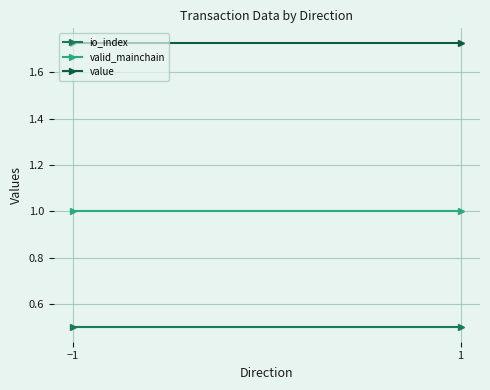

What is the spread (max minus min) of values at −1?

1.2